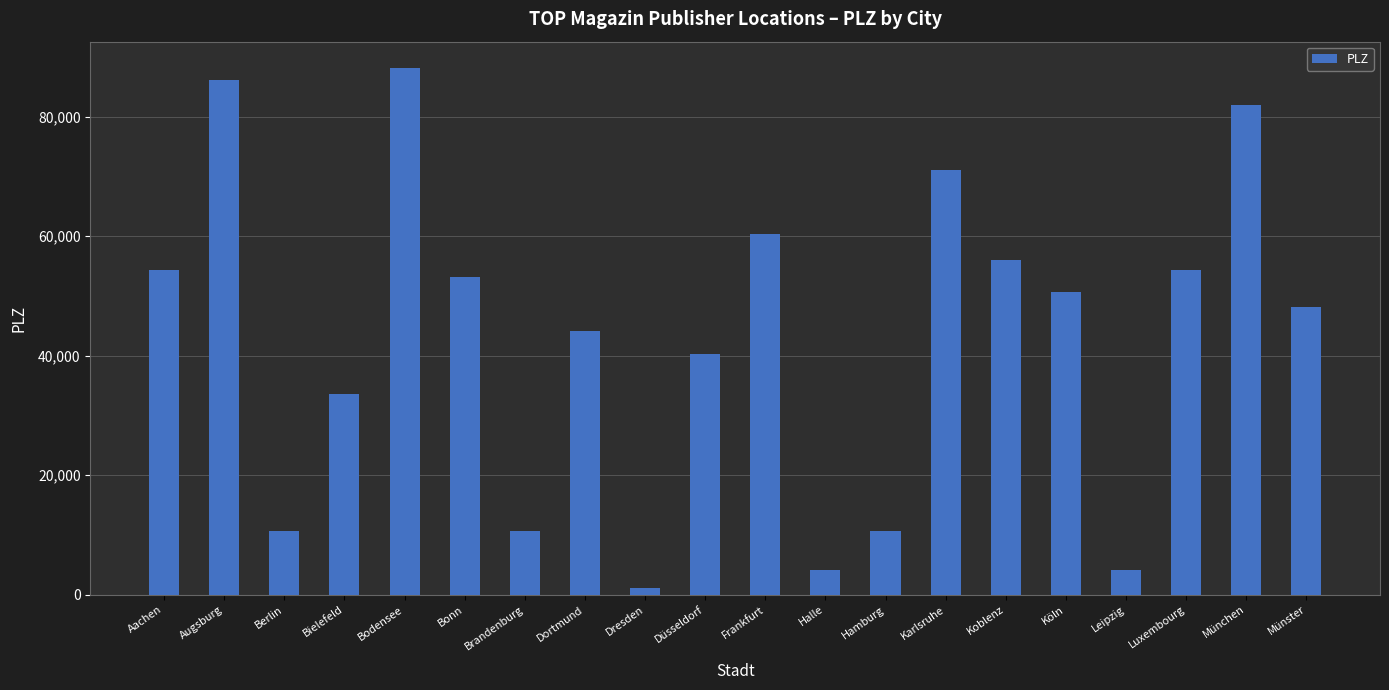

At which category does the chart reach its peak across all series?

Bodensee